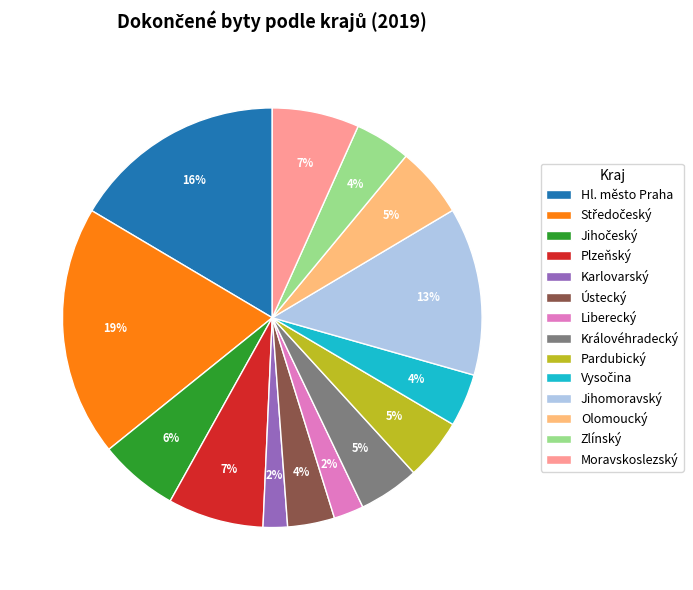

Is there a majority slice in this chart?

No